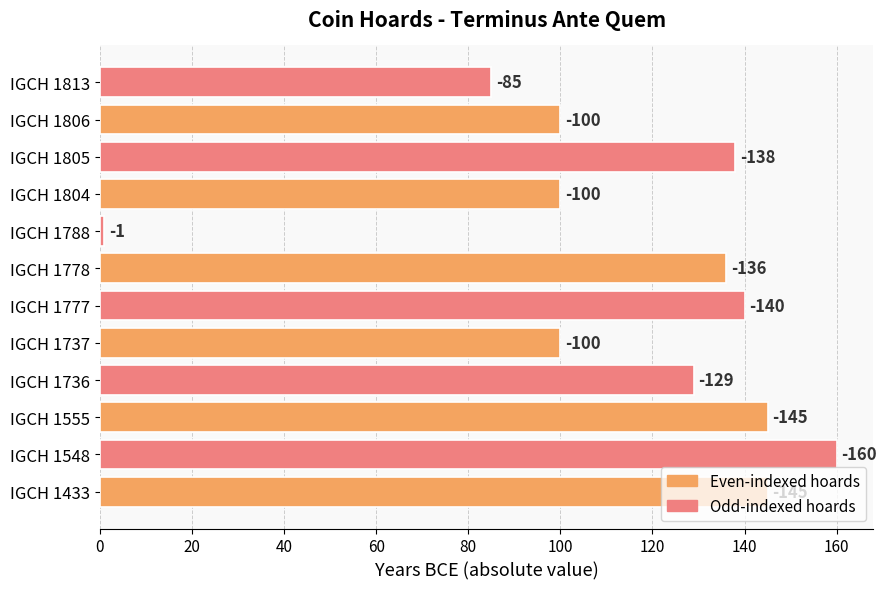

Are the bars horizontal?

Yes